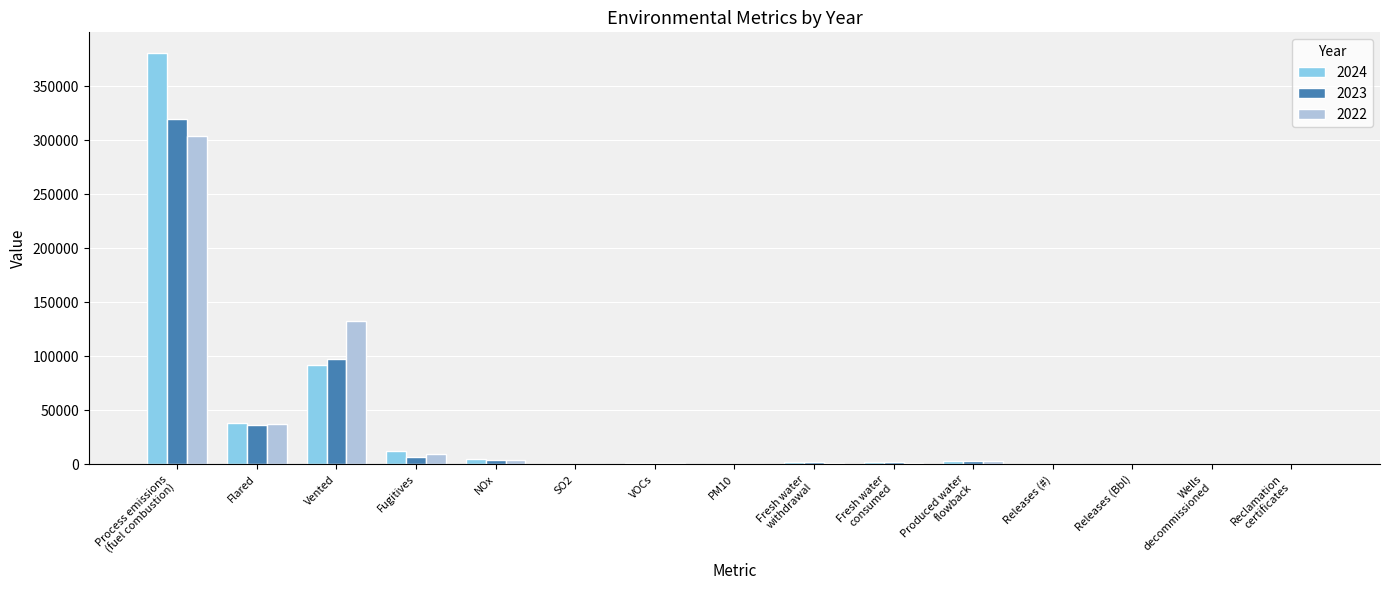

Is it true that 2024 equals 67107 at Flared?

False